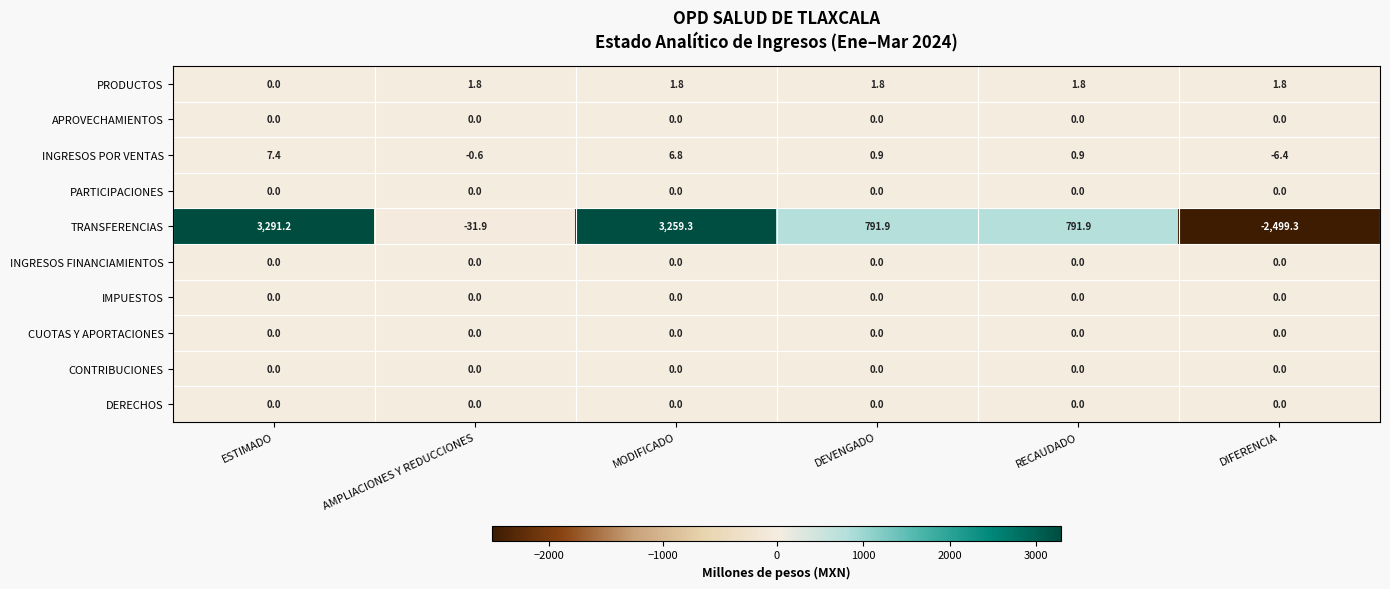

Between MODIFICADO and RECAUDADO, which series saw the biggest shift?

TRANSFERENCIAS